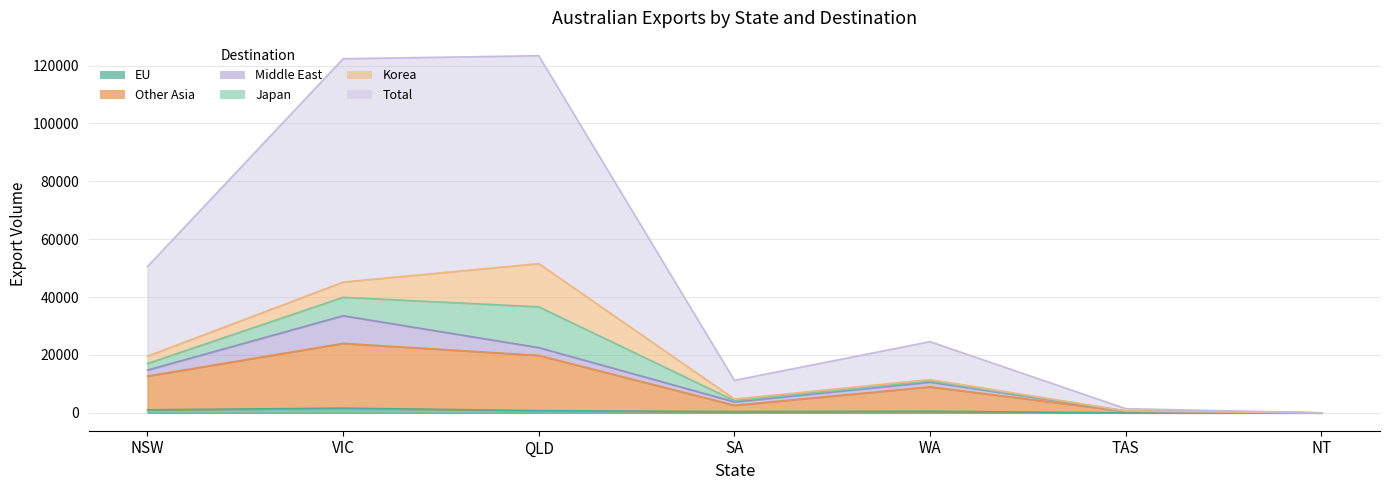

True or false: Total and EU cross at least once.

False